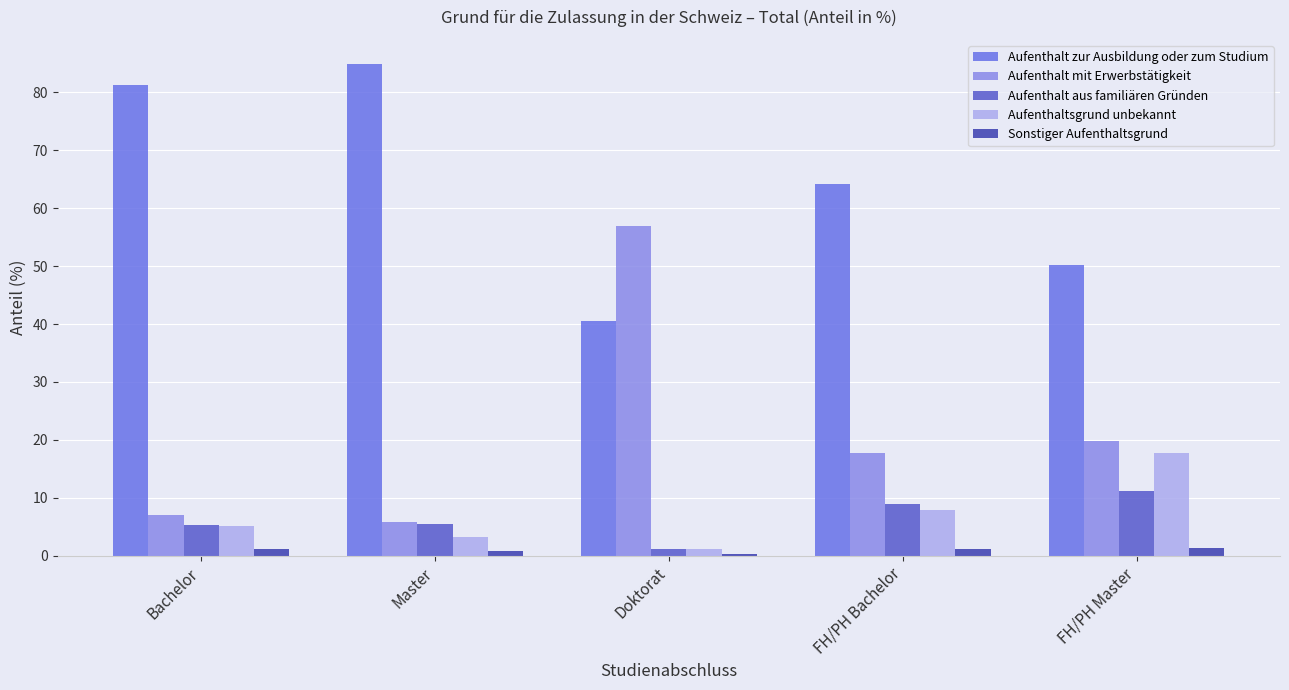

What are all the series names shown in the legend?

Aufenthalt zur Ausbildung oder zum Studium, Aufenthalt mit Erwerbstätigkeit, Aufenthalt aus familiären Gründen, Aufenthaltsgrund unbekannt, Sonstiger Aufenthaltsgrund